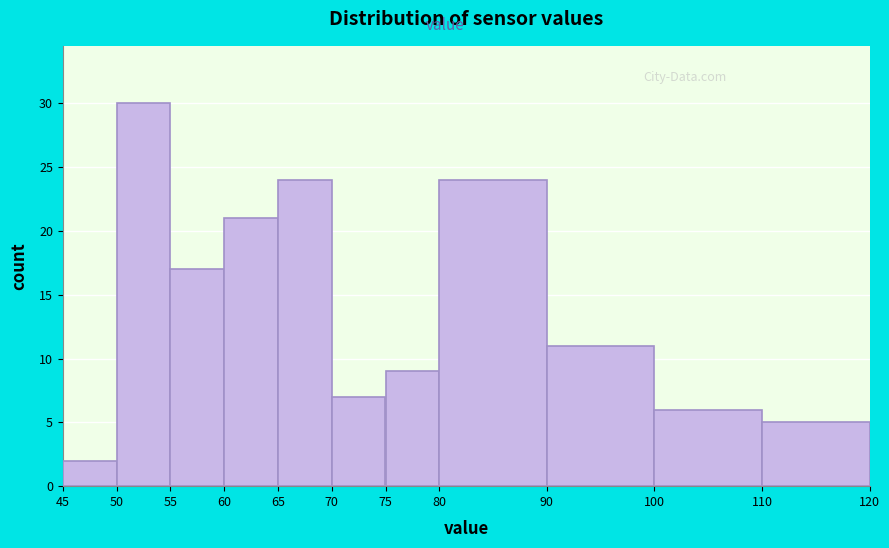

How tall is the bar that spans 65 to 70 on the x-axis? The values are not printed on the chart, so give them approximately, as read against the axis.

24